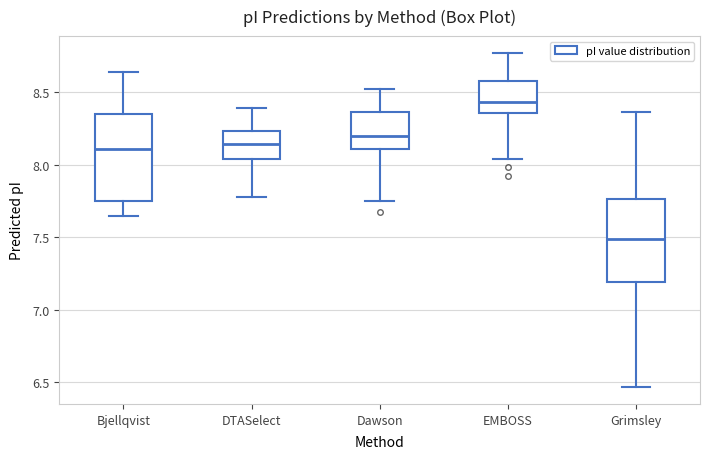

Where does the lower whisker of the box for DTASelect end on the y-axis? The values are not printed on the chart, so give them approximately, as read against the axis.

7.80